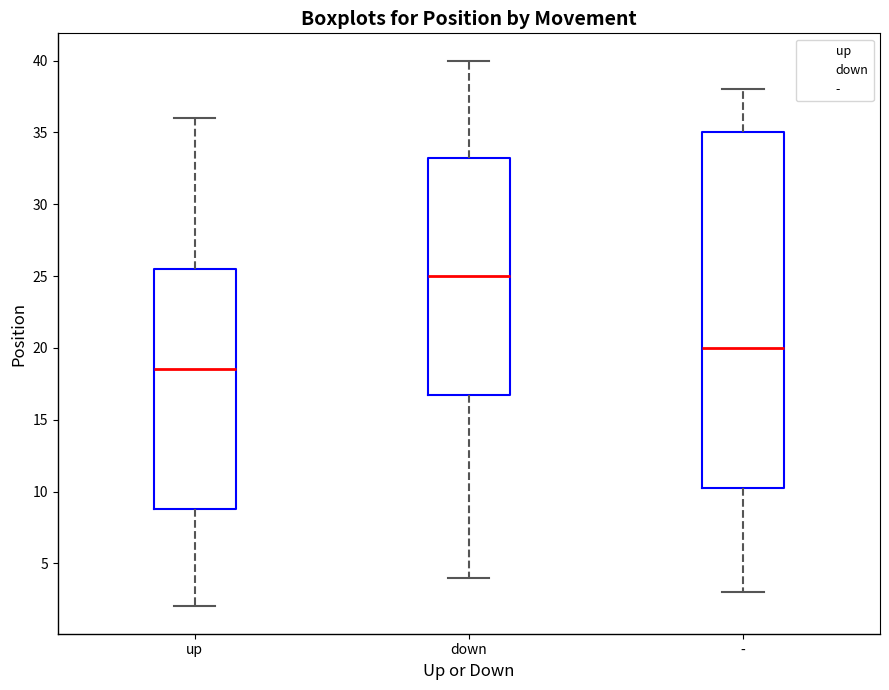

Reading left to right, read every box against the y-axis: the position of its median line, the range the box covers, and the ends of its whiskers. The values are not printed on the chart, so give them approximately, as read against the axis.

up: median 18.5, box 9.0 to 25.5, whiskers 2.0 to 36.0
down: median 25.0, box 17.0 to 33.5, whiskers 4.0 to 40.0
-: median 20.0, box 10.5 to 35.0, whiskers 3.0 to 38.0